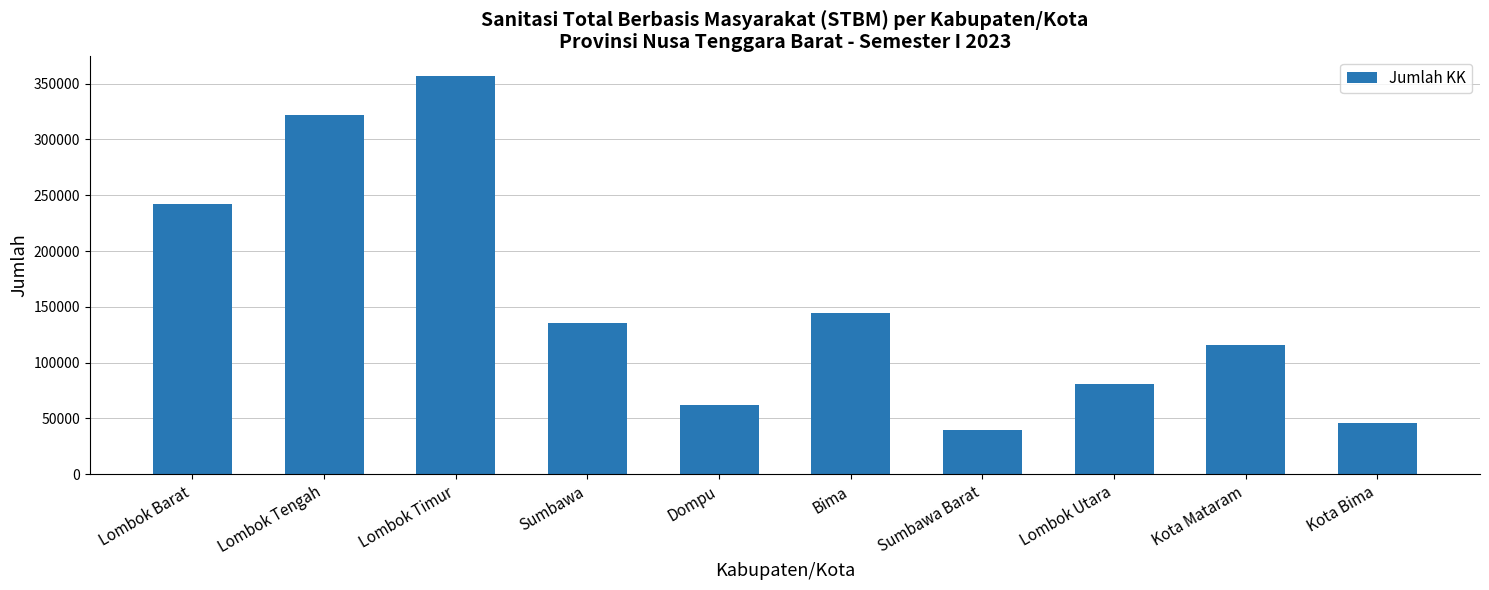

How many distinct data groups are displayed?

1